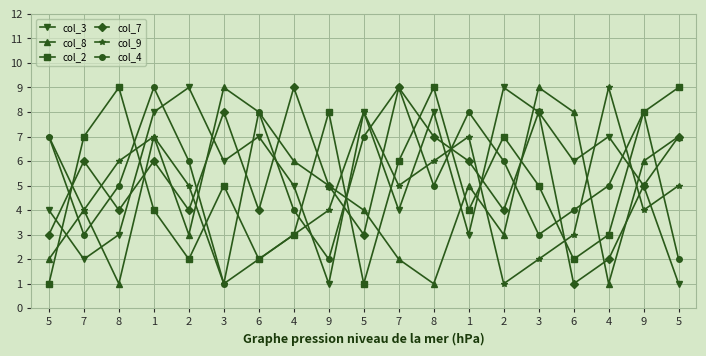

How many lines are shown in the chart?

6